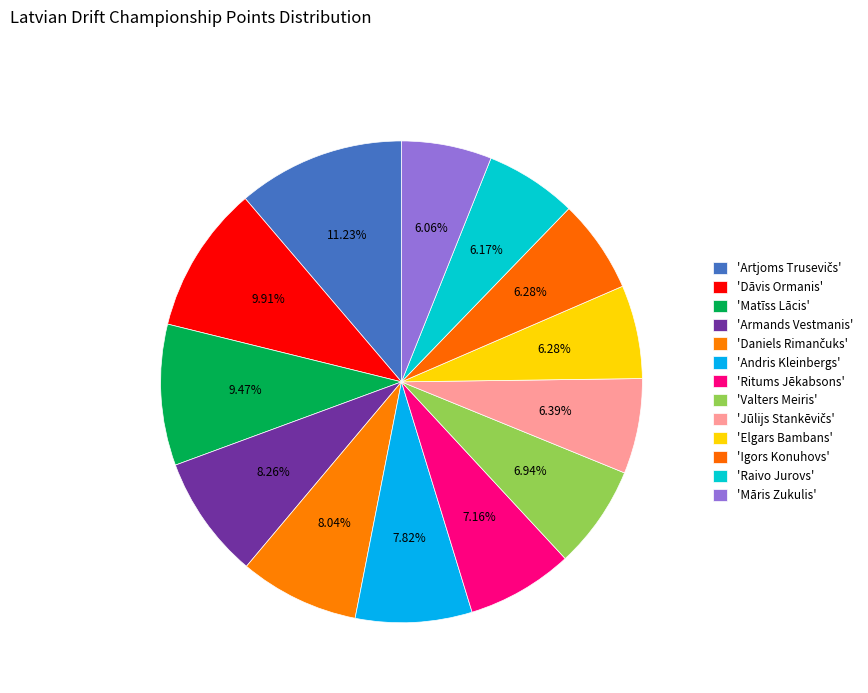

Count the number of slices in the pie.

13